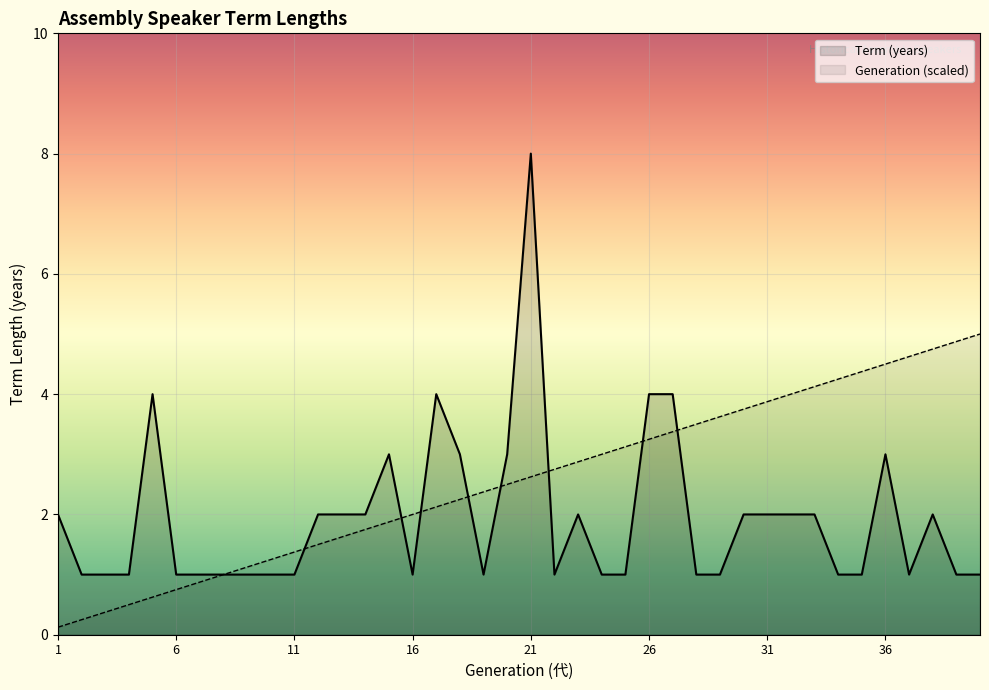

Reading left to right, transcribe all the data shown in this chart.

Term (years): 2.0	1.0	1.0	1.0	4.0	1.0	1.0	1.0	1.0	1.0	1.0	2.0	2.0	2.0	3.0	1.0	4.0	3.0	1.0	3.0	8.0	1.0	2.0	1.0	1.0	4.0	4.0	1.0	1.0	2.0	2.0	2.0	2.0	1.0	1.0	3.0	1.0	2.0	1.0	1.0
Generation: 0.1	0.2	0.4	0.5	0.6	0.8	0.9	1.0	1.1	1.2	1.4	1.5	1.6	1.8	1.9	2.0	2.1	2.2	2.4	2.5	2.6	2.8	2.9	3.0	3.1	3.2	3.4	3.5	3.6	3.8	3.9	4.0	4.1	4.2	4.4	4.5	4.6	4.8	4.9	5.0